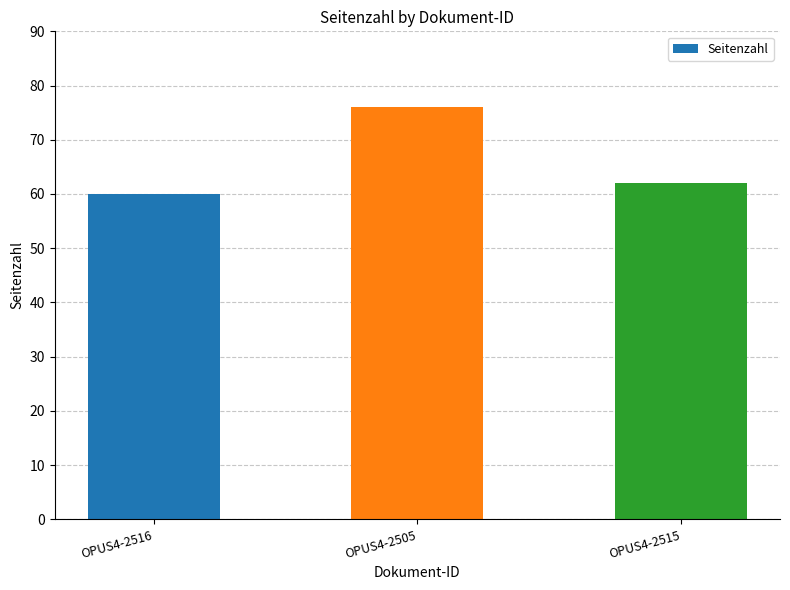

Is it true that the value at OPUS4-2505 is 76?

True